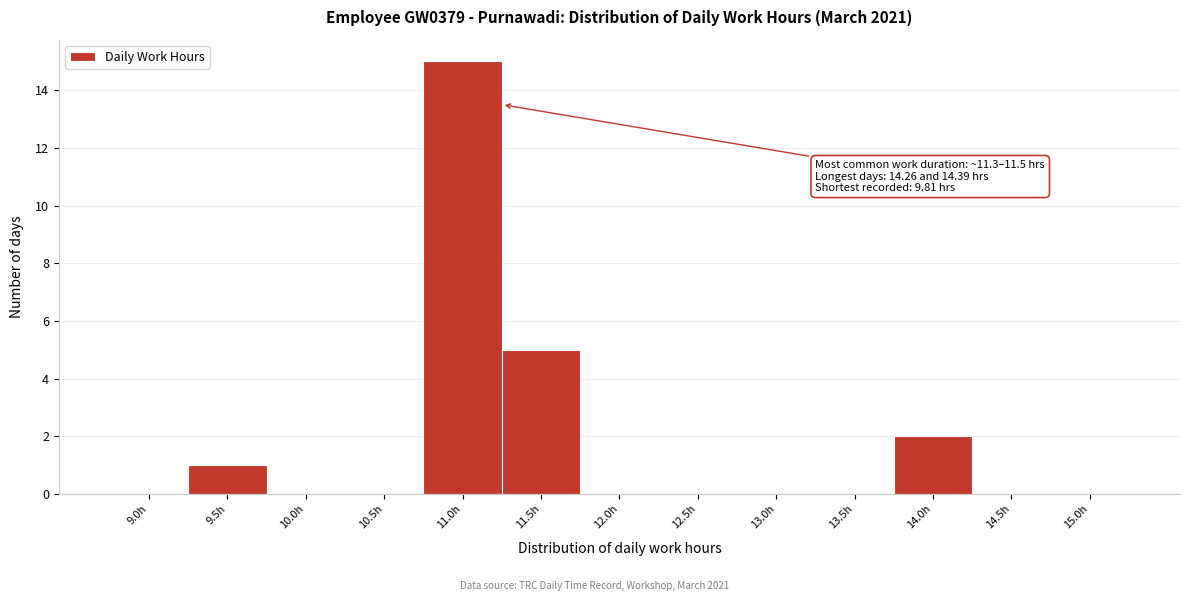

Reading left to right, list all the values displayed in this chart.

9.0h=0	9.5h=1	10.0h=0	10.5h=0	11.0h=15	11.5h=5	12.0h=0	12.5h=0	13.0h=0	13.5h=0	14.0h=2	14.5h=0	15.0h=0